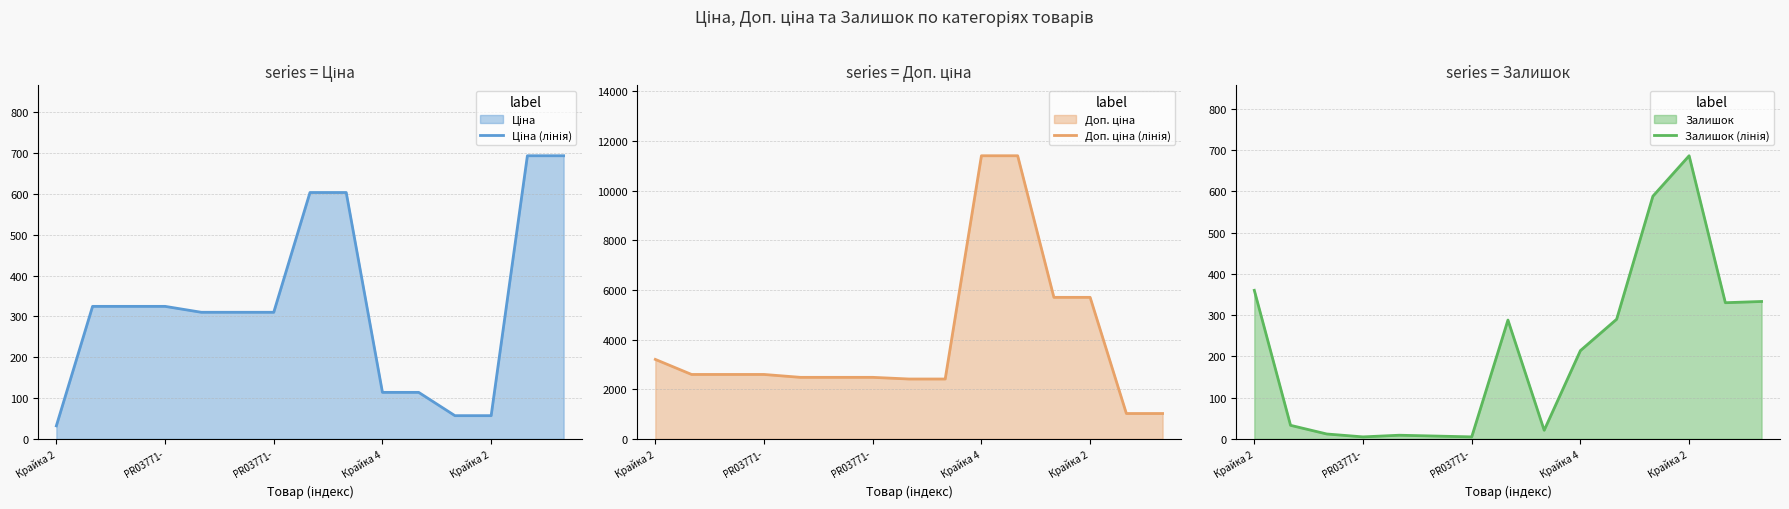

True or false: Ціна (лінія) and Доп. ціна (лінія) intersect in this chart.

False